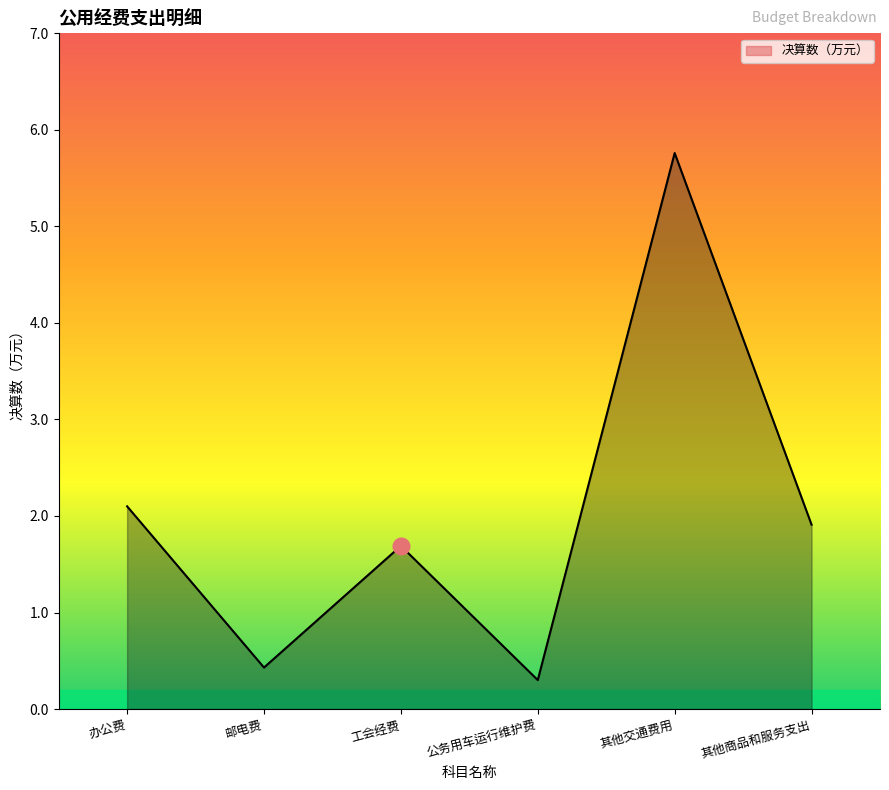

Is it true that the value at 邮电费 is 0.7?

False